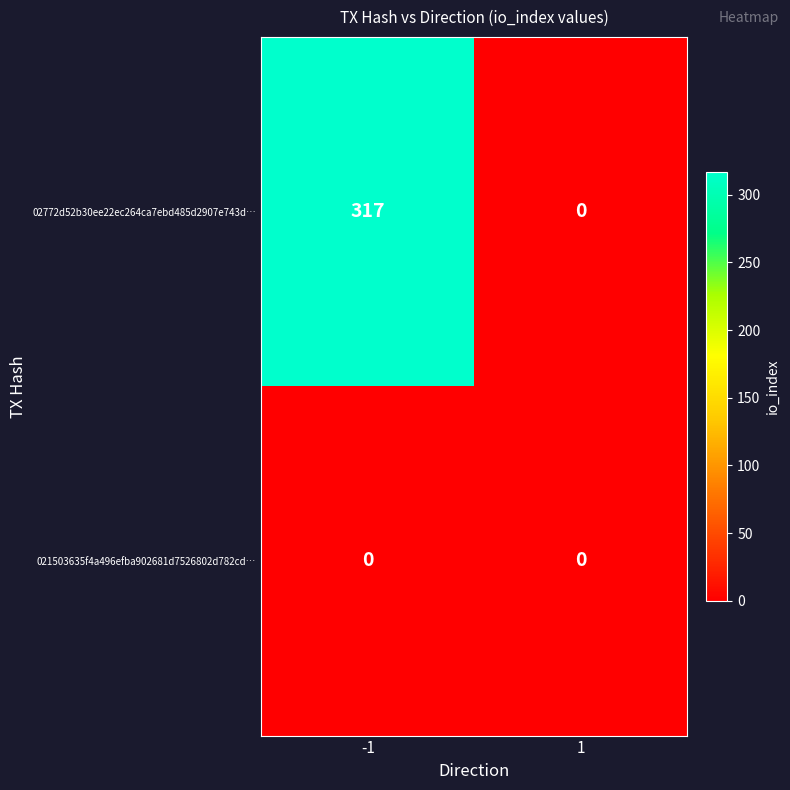

Which category has the highest value across all series?

-1